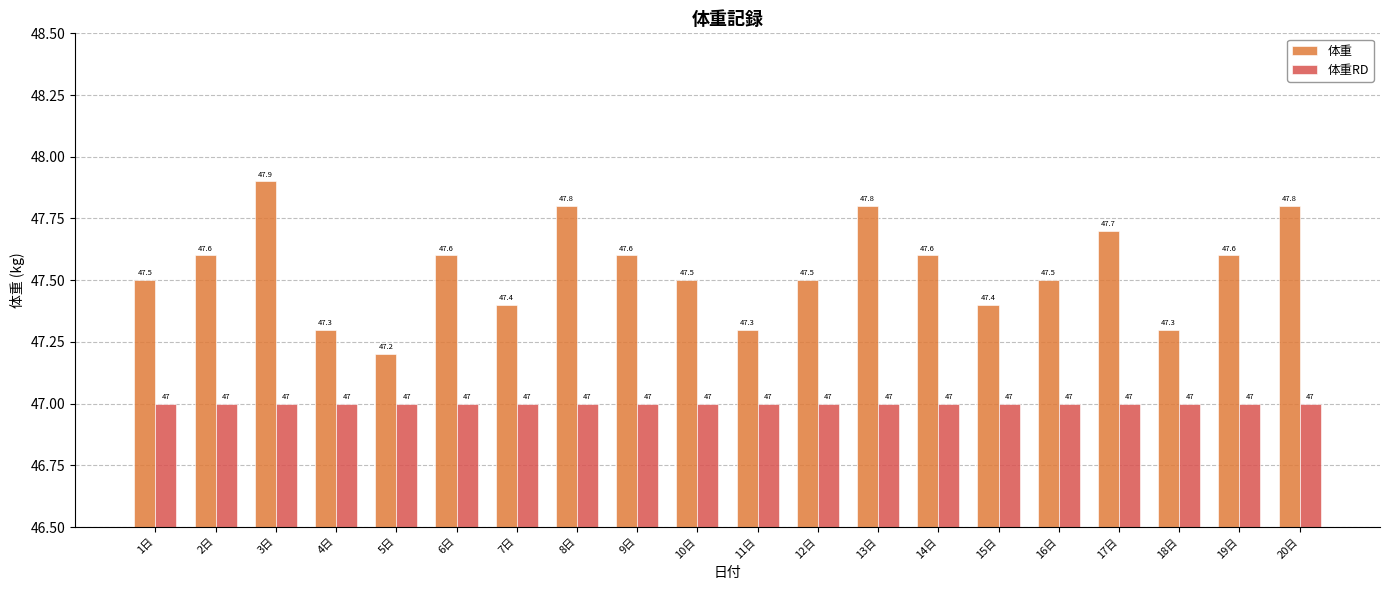

At 18日, list the series in order from largest to smallest.

体重, 体重RD